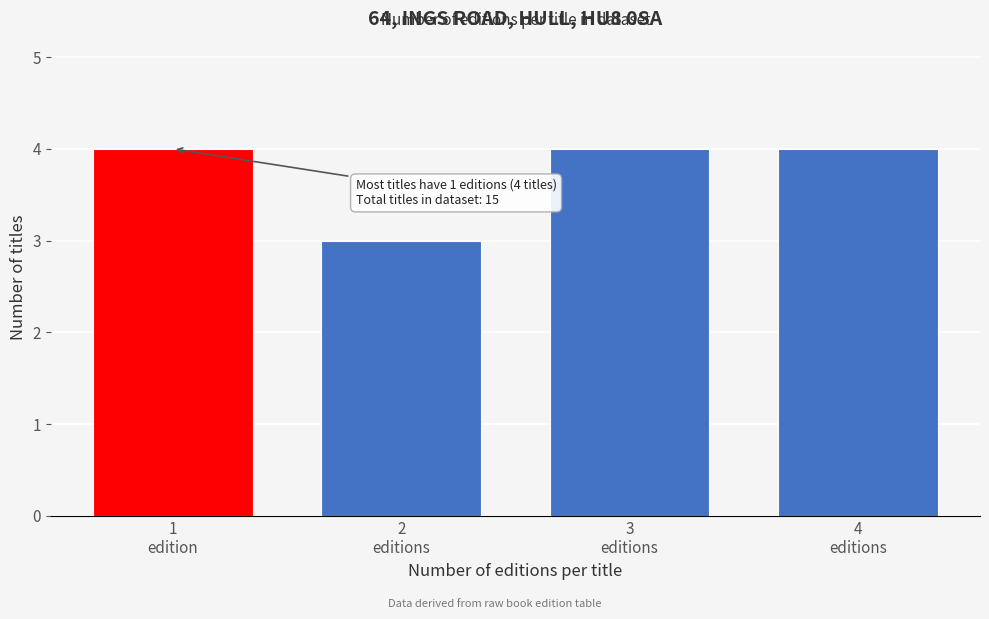

Reading right to left, list all the values displayed in this chart.

4	4	3	4